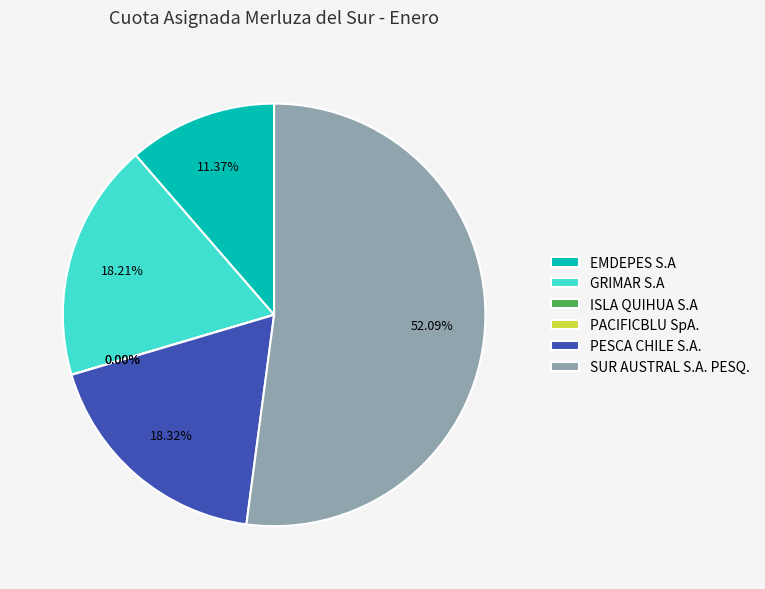

To the nearest percent, what percentage of the pie is EMDEPES S.A?

11%